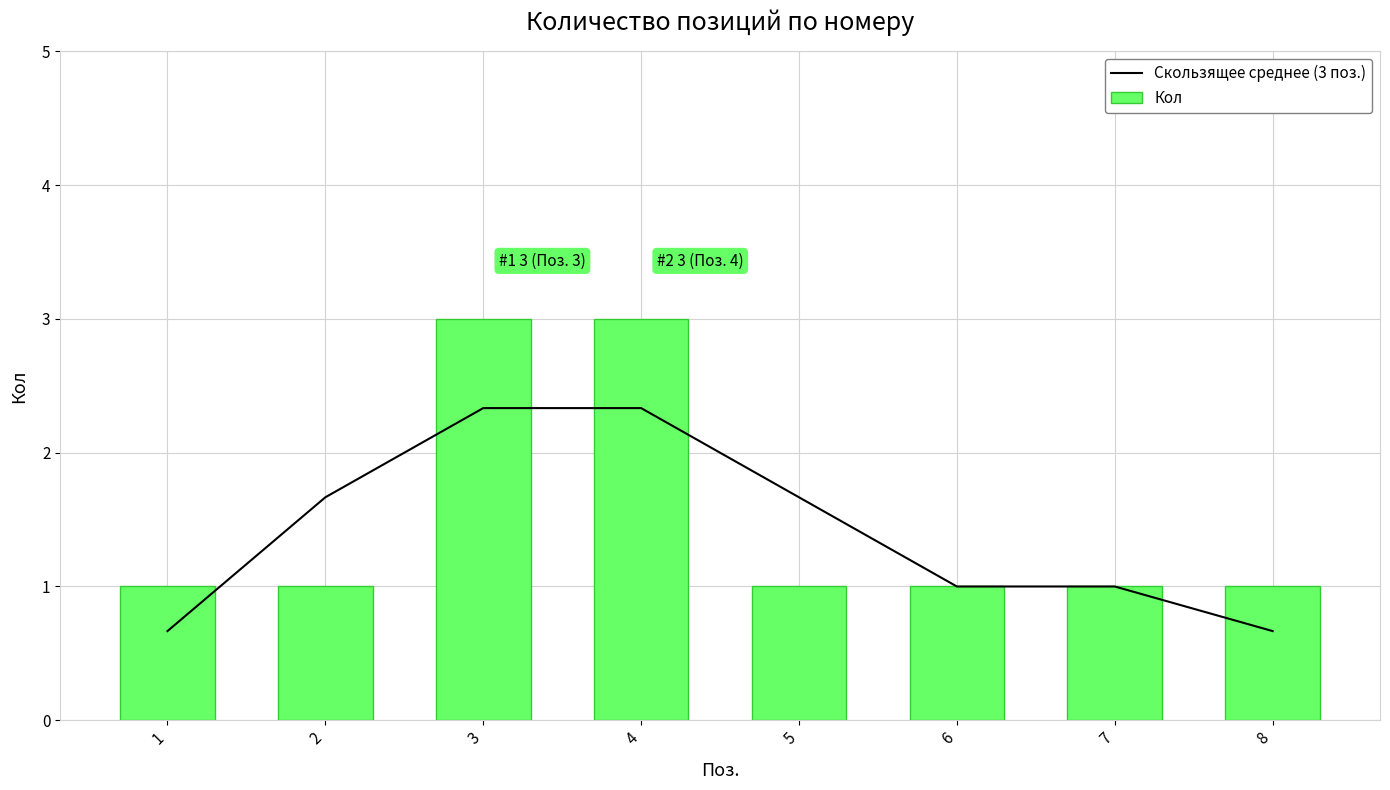

The Скользящее среднее (3 поз.) series shows 0.7 at 6. True or false?

False